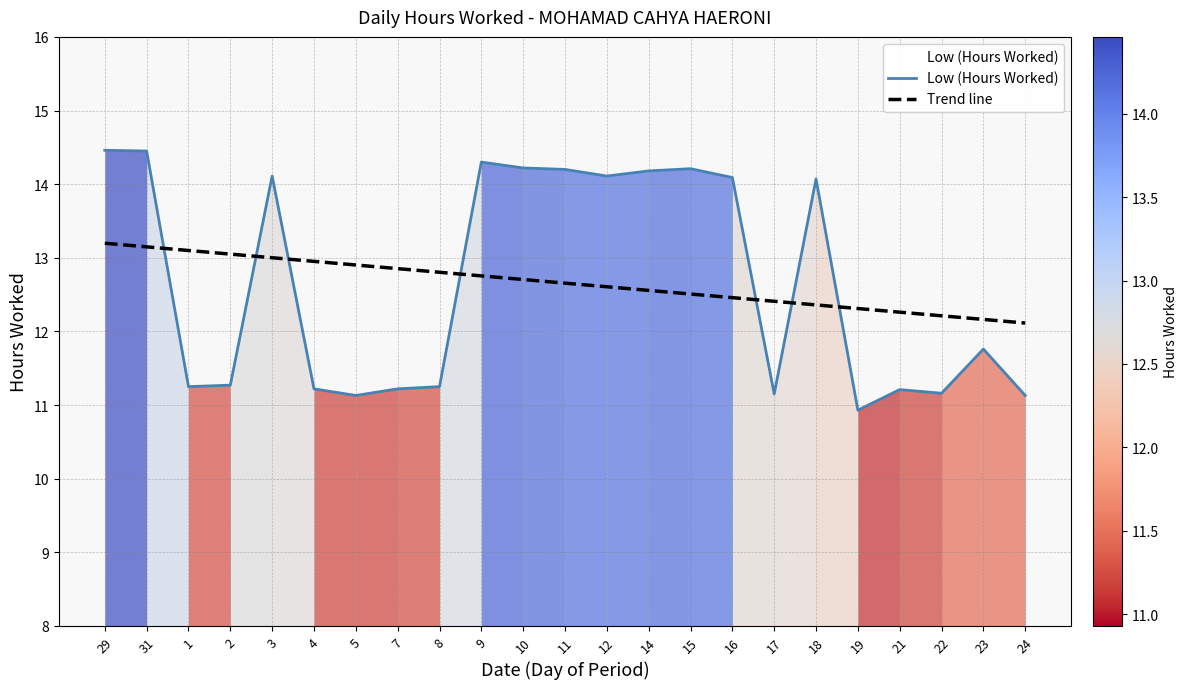

Reading left to right, extract all data points from this chart.

Low (Hours Worked): 14.5	14.4	11.2	11.3	14.1	11.2	11.1	11.2	11.2	14.3	14.2	14.2	14.1	14.2	14.2	14.1	11.2	14.1	10.9	11.2	11.2	11.8	11.1
Trend line: 13.2	13.1	13.1	13.0	13.0	13.0	12.9	12.9	12.8	12.8	12.7	12.7	12.6	12.6	12.5	12.5	12.4	12.4	12.3	12.3	12.2	12.2	12.1